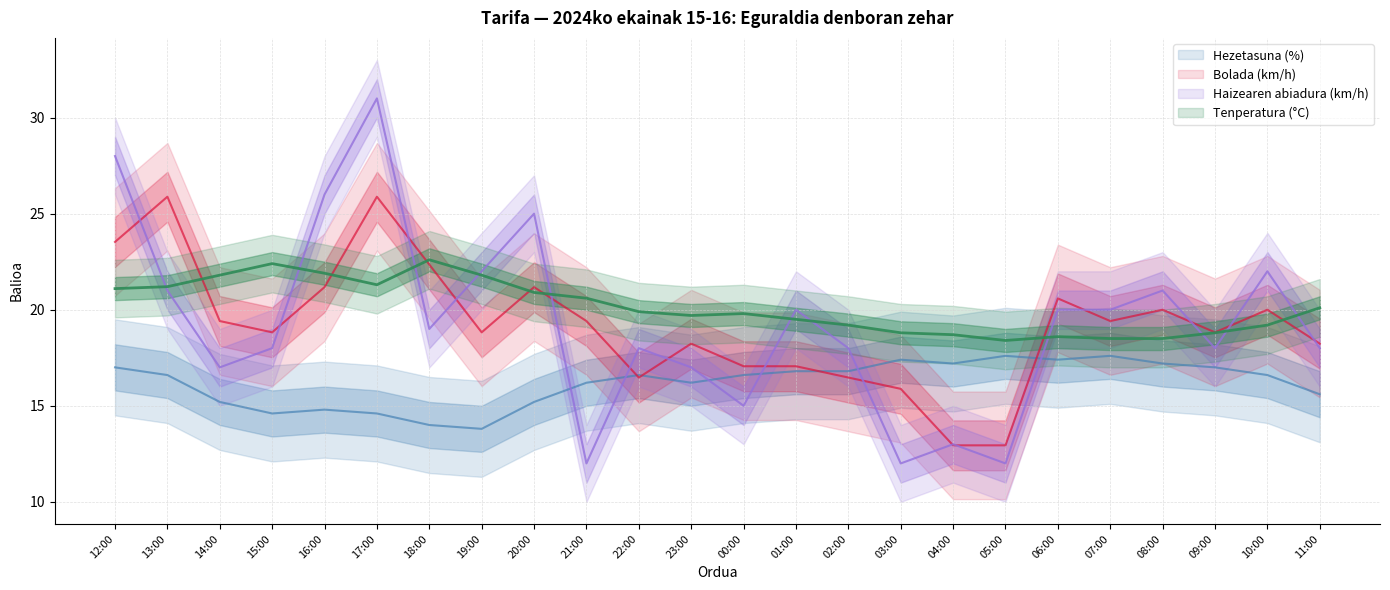

How many categories are shown in the chart?

24